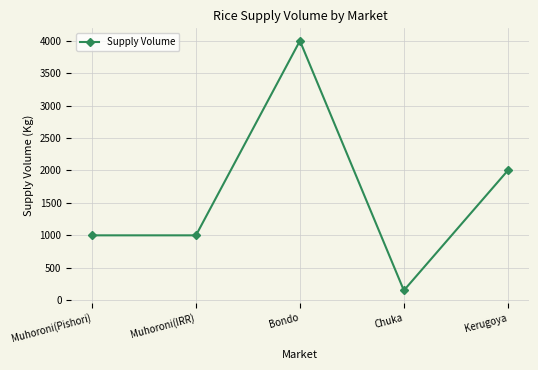

Which category has the highest value across all series?

Bondo